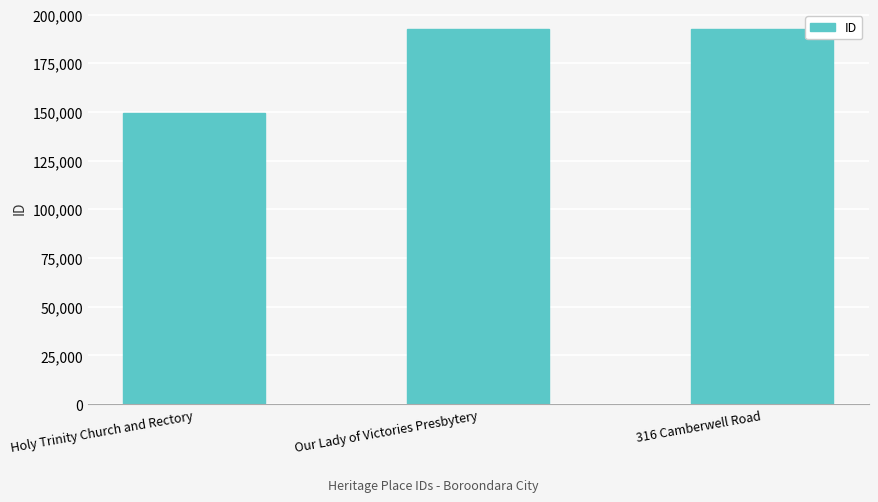

What is the change in value from Holy Trinity Church and Rectory to Our Lady of Victories Presbytery?

+43116